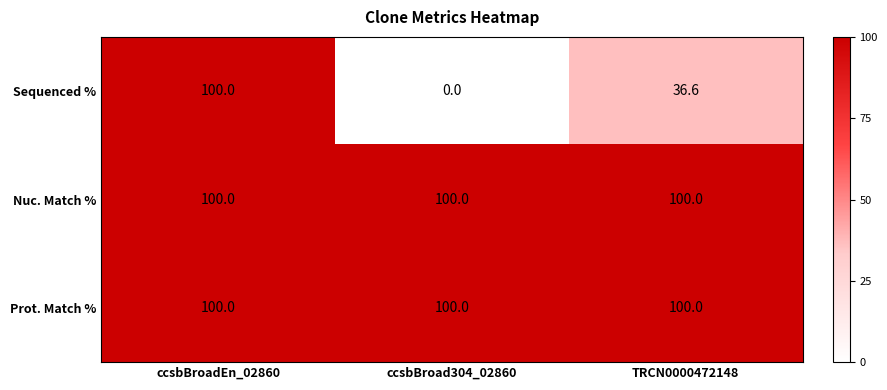

Reading right to left, extract all data points from this chart.

Sequenced %: 36.6	0.0	100.0
Nuc. Match %: 100.0	100.0	100.0
Prot. Match %: 100.0	100.0	100.0